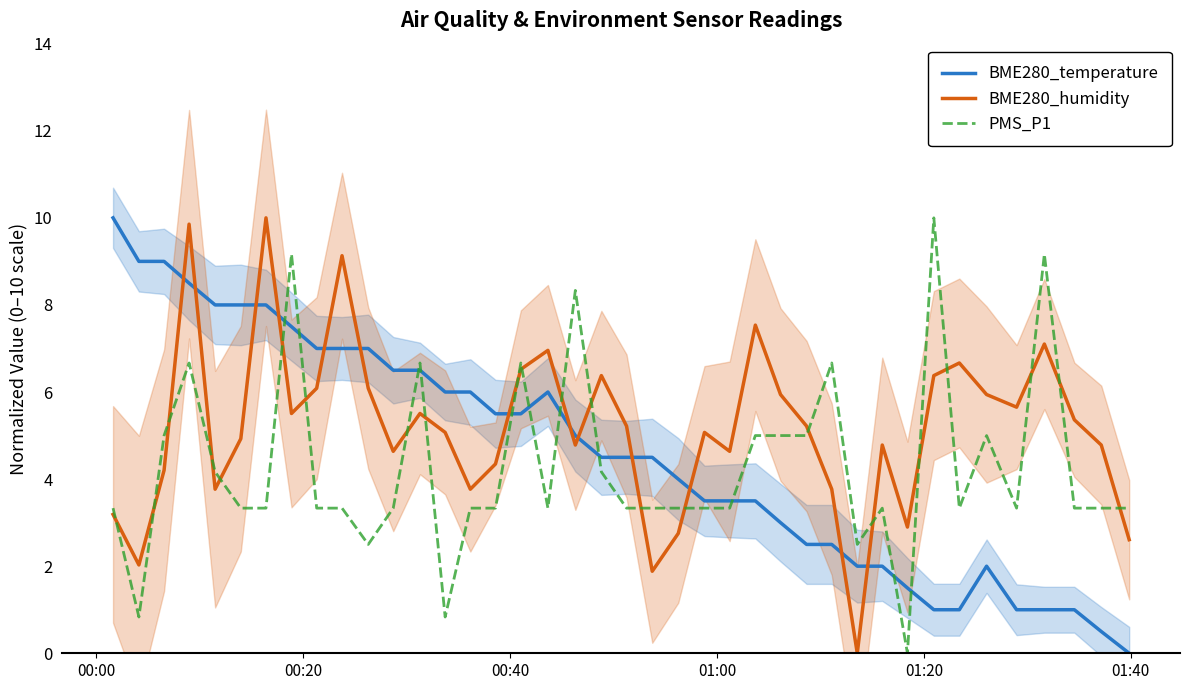

Rank the series by their average value, from highest to lowest.

BME280_humidity, BME280_temperature, PMS_P1